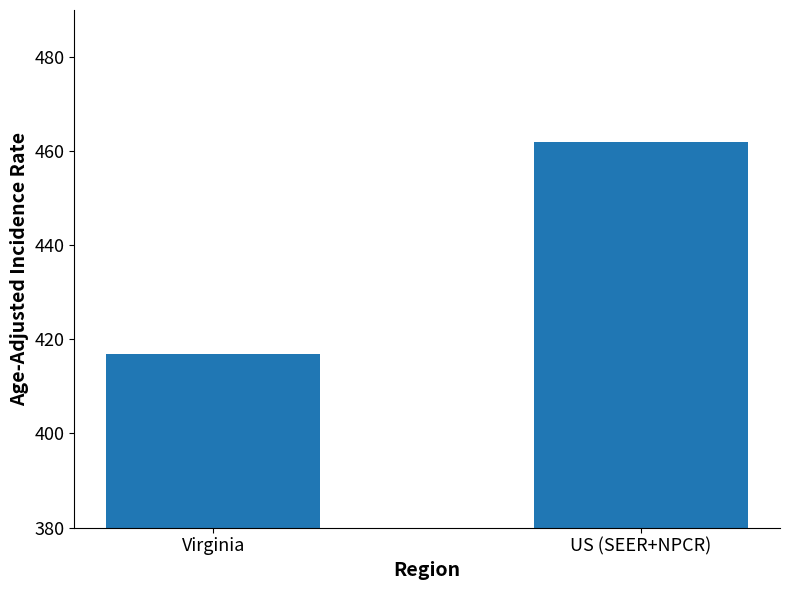

What is the minimum value shown in the chart?

416.9